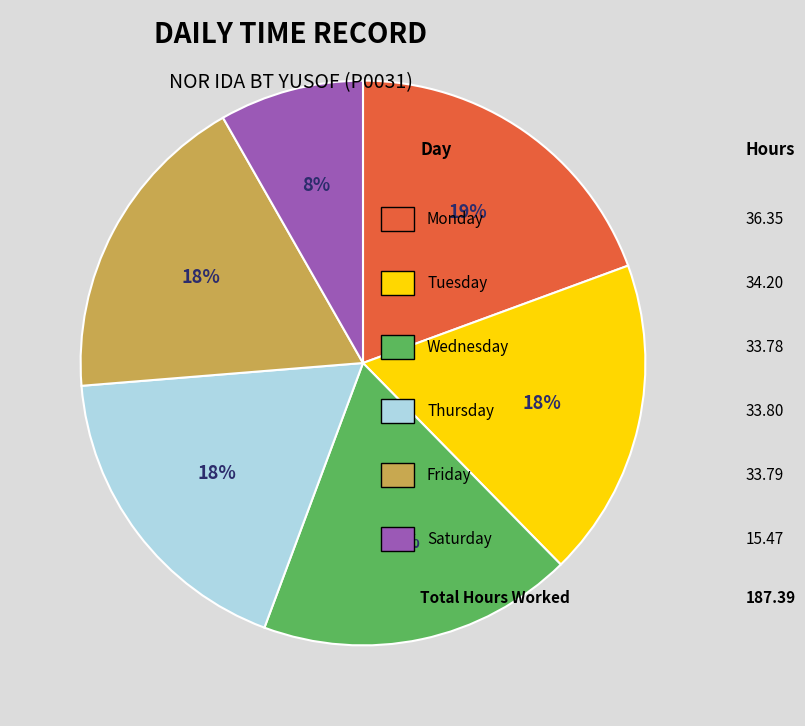

To the nearest percent, what is the difference between the largest and smallest slice percentages?

11%